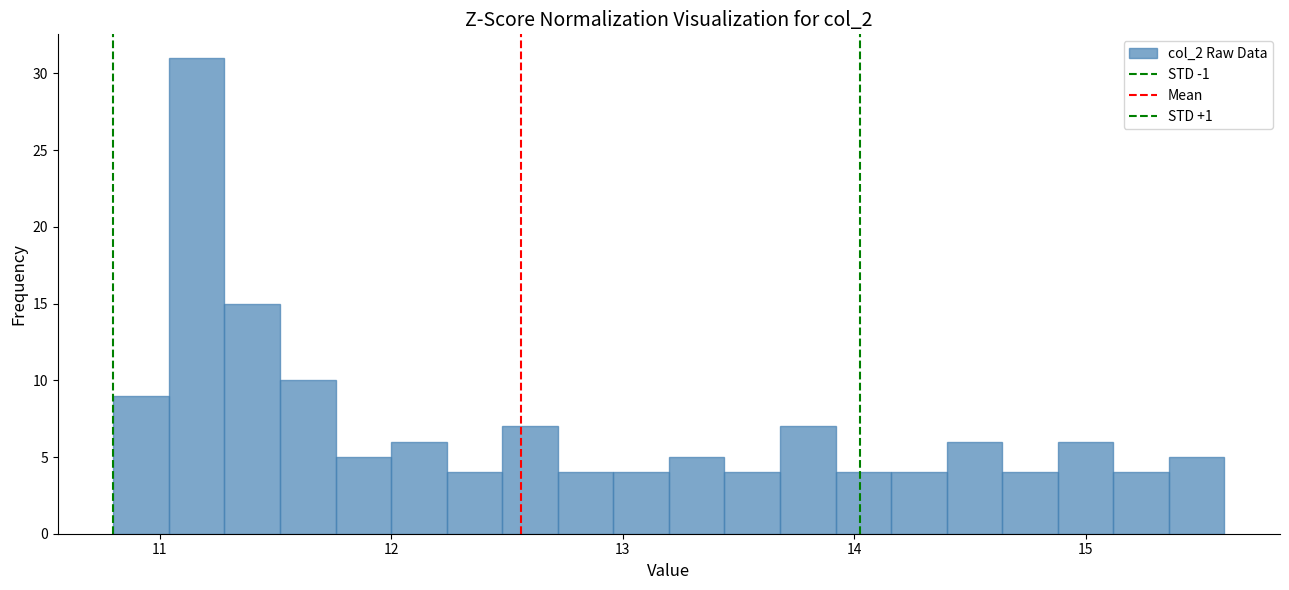

Read against the x-axis, roughly where is the centre of the tallest bar?

11.2